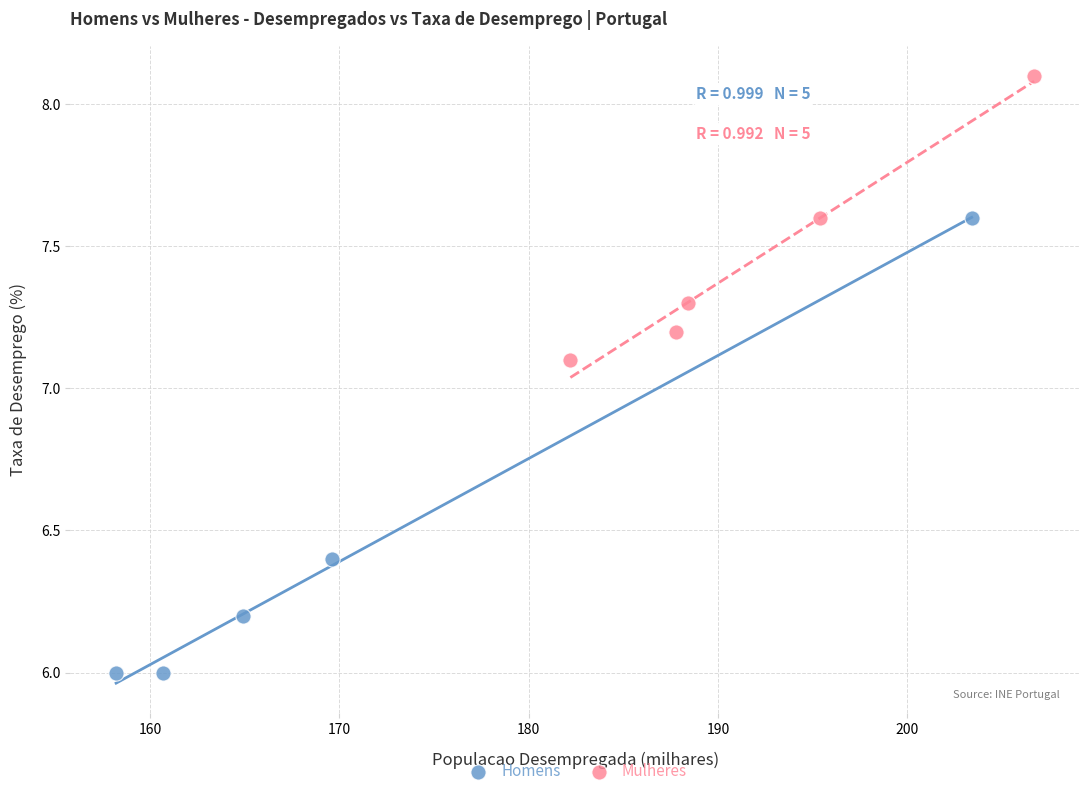

What are all the series names shown in the legend?

Homens, Mulheres